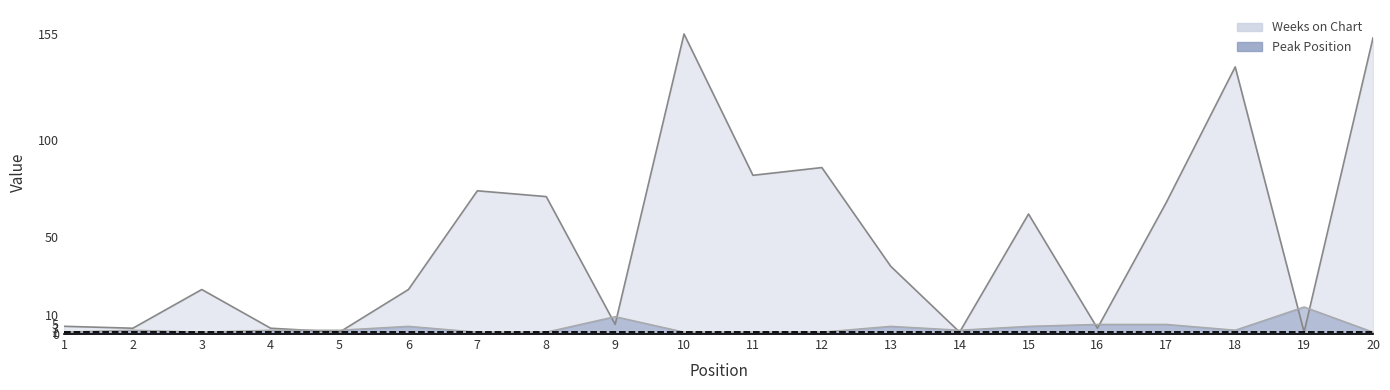

Which has a higher value, 1 or 10?

10